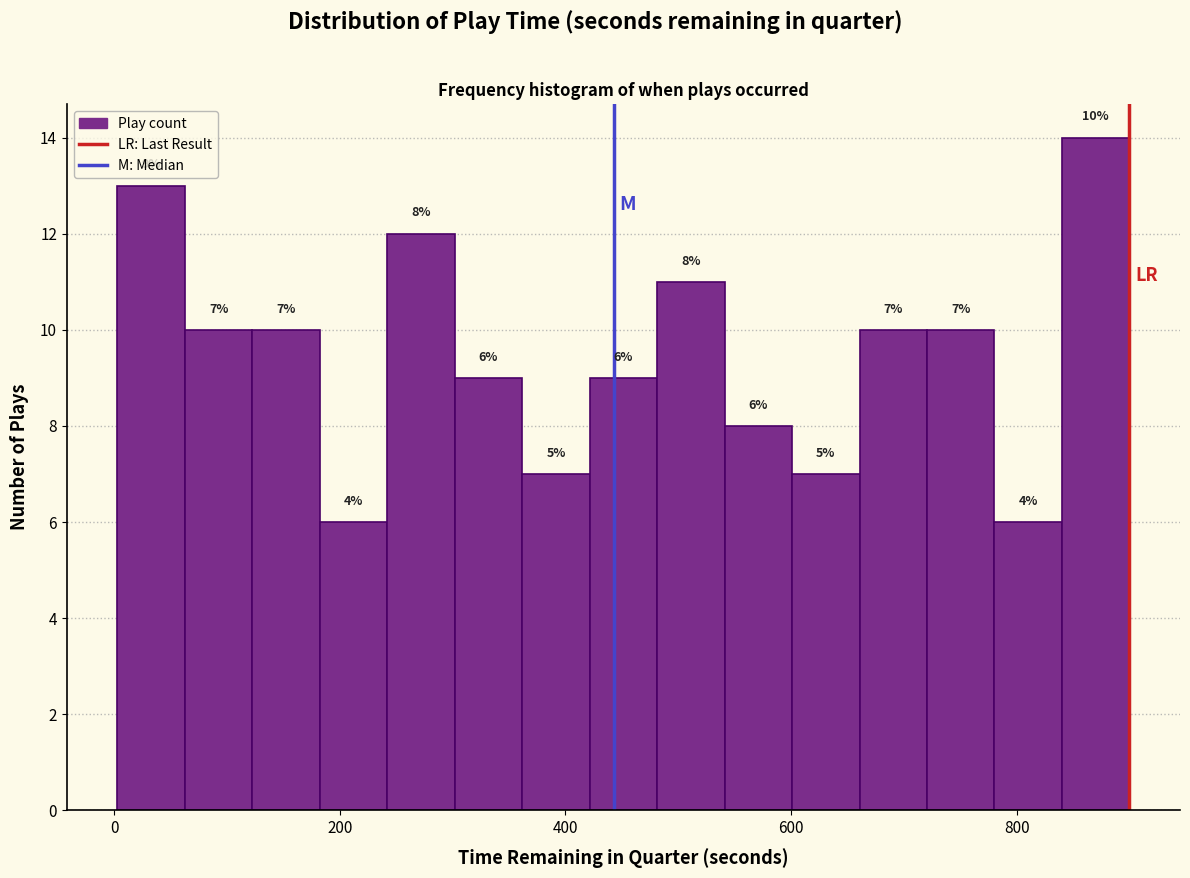

Read against the x-axis, roughly where is the centre of the tallest bar?

880